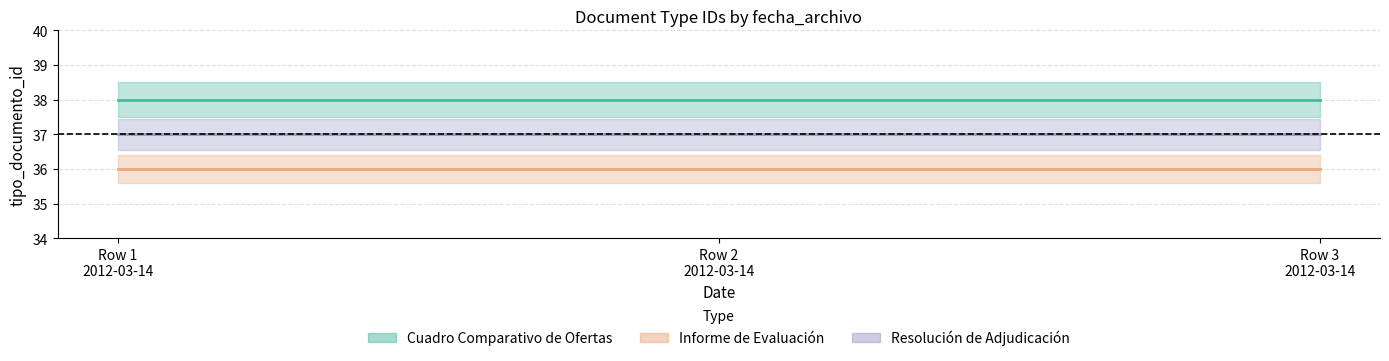

What is the difference between the highest and lowest values at 2012-03-14 12:26:22?

2